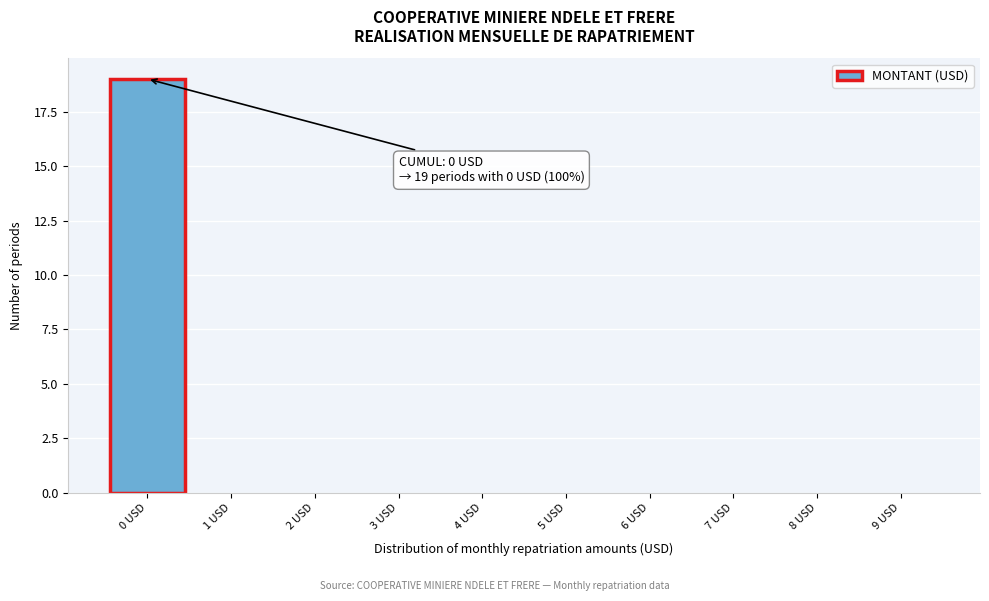

Over which range of the x-axis is the bar tallest?

-0.5 to 0.5